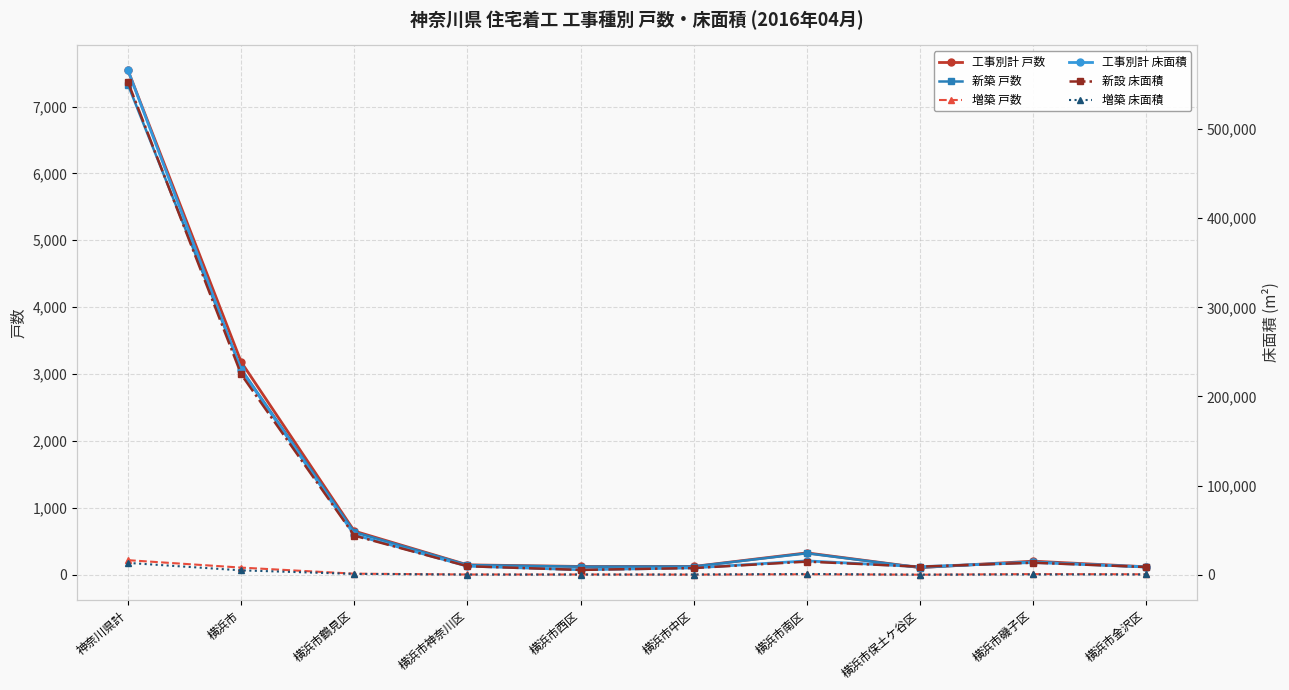

What are all the series names shown in the legend?

工事別計 戸数, 新築 戸数, 増築 戸数, 工事別計 床面積, 新設 床面積, 増築 床面積